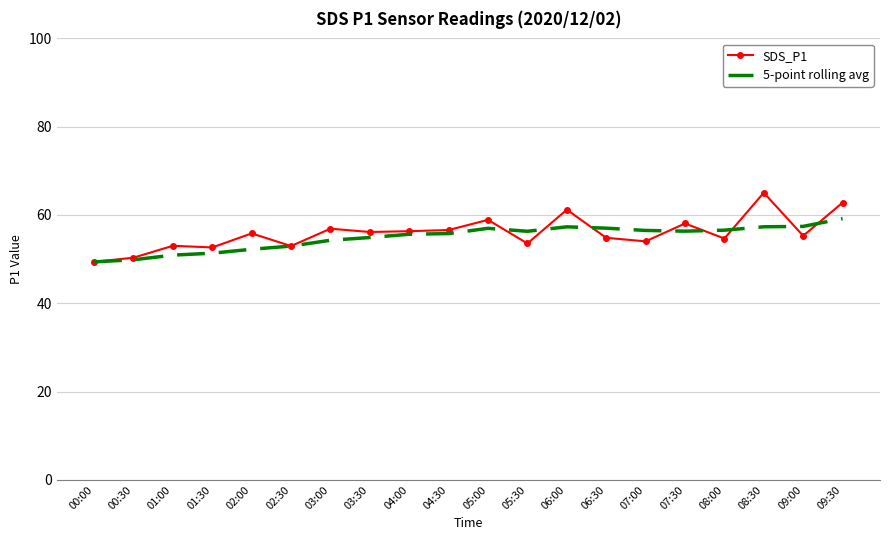

Which label corresponds to the largest value in the chart?

08:30